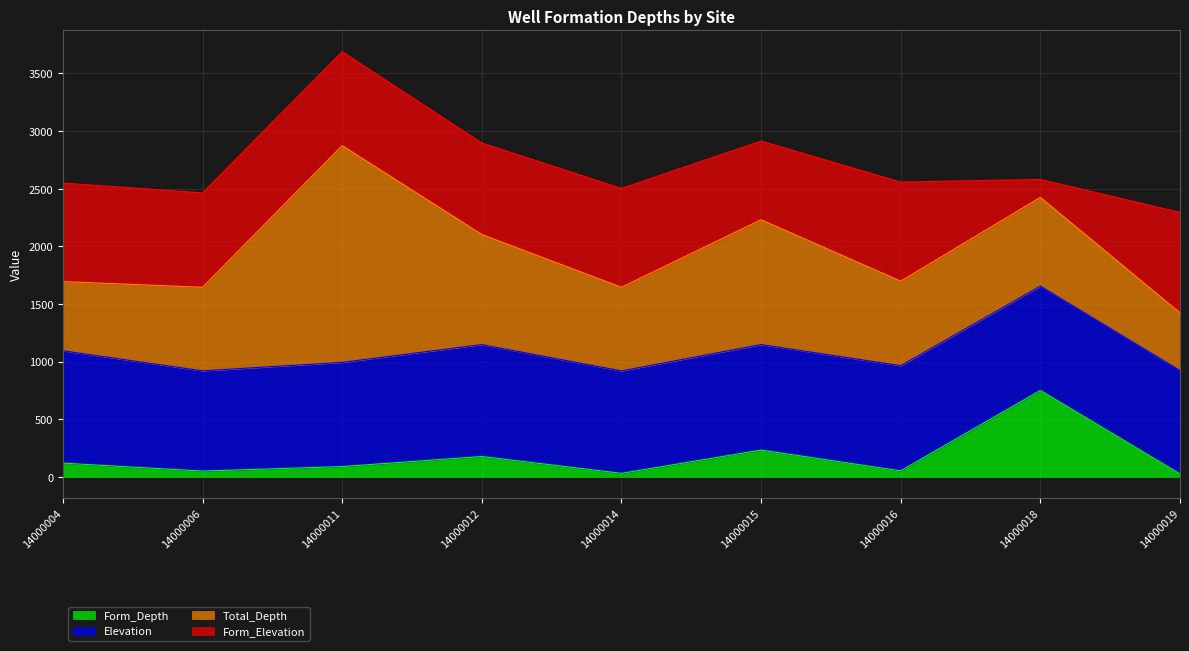

What are all the series names shown in the legend?

Form_Depth, Elevation, Total_Depth, Form_Elevation